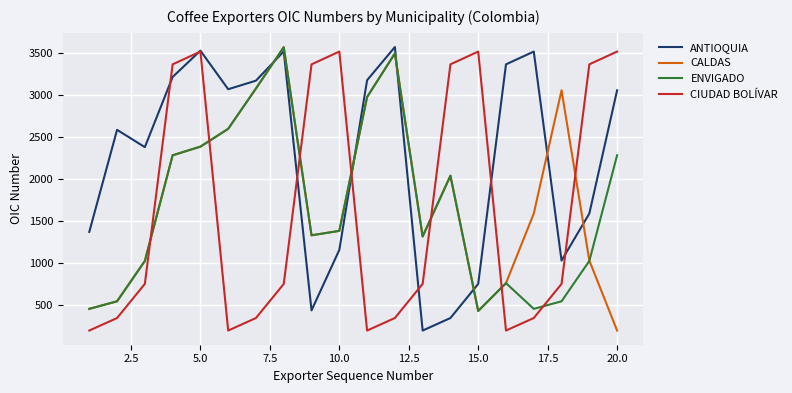

Which series has the largest total across all categories?

ANTIOQUIA